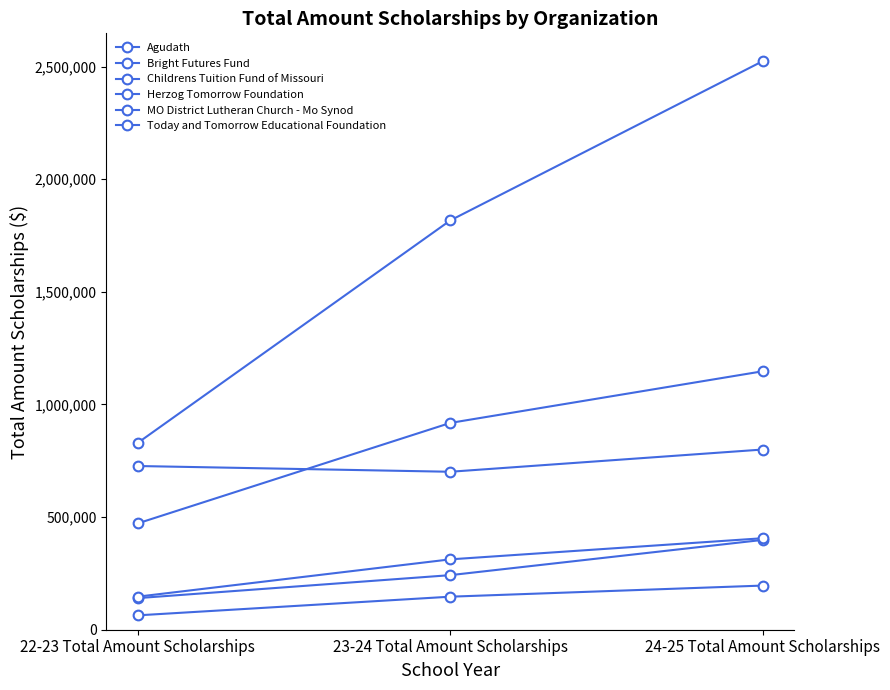

Does the chart have visible grid lines?

No